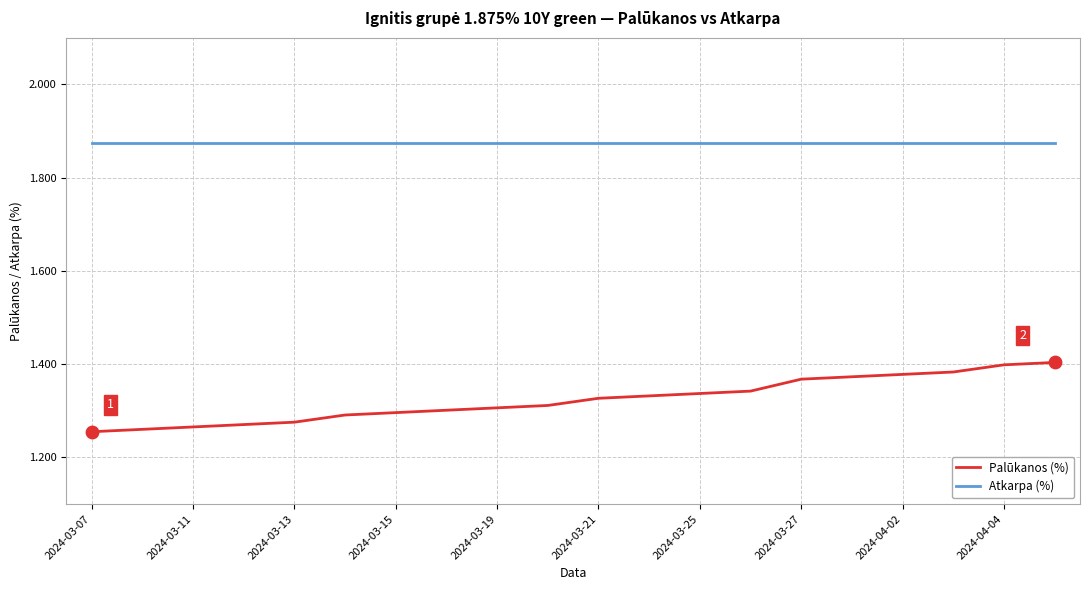

Which series has the largest total across all categories?

Atkarpa (%)